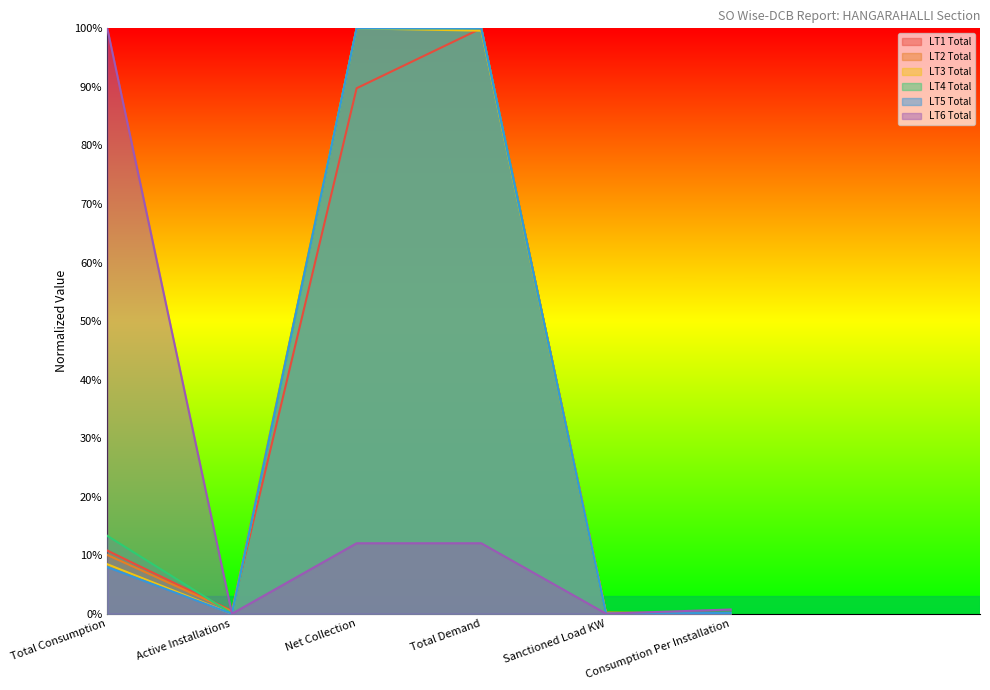

How many categories are shown in the chart?

6